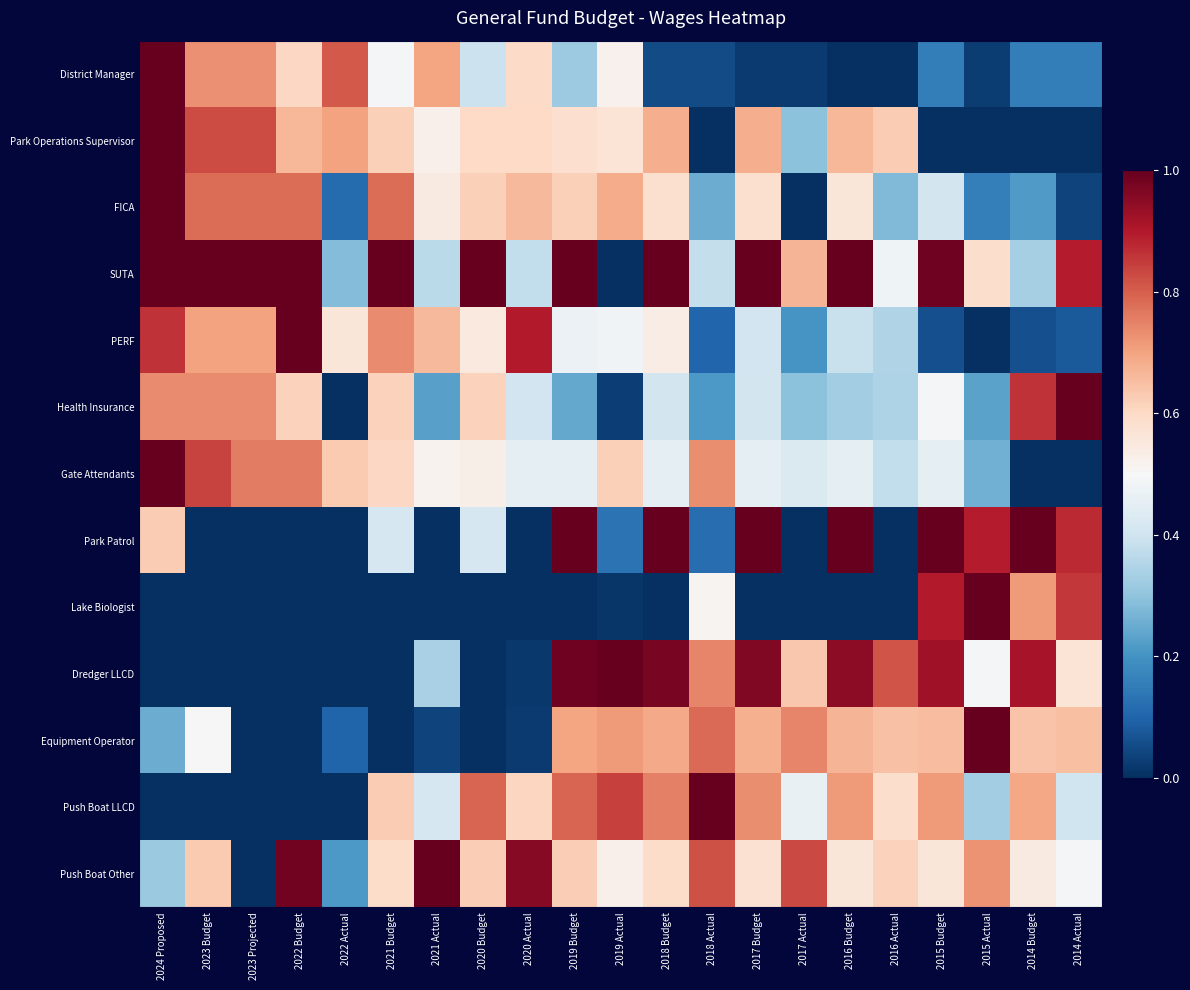

Reading left to right, transcribe all the data shown in this chart.

District Manager: 2024 Proposed=1.0	2023 Budget=0.7	2023 Projected=0.7	2022 Budget=0.6	2022 Actual=0.8	2021 Budget=0.5	2021 Actual=0.7	2020 Budget=0.4	2020 Actual=0.6	2019 Budget=0.3	2019 Actual=0.5	2018 Budget=0.1	2018 Actual=0.1	2017 Budget=0.0	2017 Actual=0.0	2016 Budget=0.0	2016 Actual=0.0	2015 Budget=0.2	2015 Actual=0.0	2014 Budget=0.2	2014 Actual=0.2
Park Operations Supervisor: 2024 Proposed=1.0	2023 Budget=0.8	2023 Projected=0.8	2022 Budget=0.7	2022 Actual=0.7	2021 Budget=0.6	2021 Actual=0.5	2020 Budget=0.6	2020 Actual=0.6	2019 Budget=0.6	2019 Actual=0.6	2018 Budget=0.7	2018 Actual=0.0	2017 Budget=0.7	2017 Actual=0.3	2016 Budget=0.7	2016 Actual=0.6	2015 Budget=0.0	2015 Actual=0.0	2014 Budget=0.0	2014 Actual=0.0
FICA: 2024 Proposed=1.0	2023 Budget=0.8	2023 Projected=0.8	2022 Budget=0.8	2022 Actual=0.1	2021 Budget=0.8	2021 Actual=0.5	2020 Budget=0.6	2020 Actual=0.7	2019 Budget=0.6	2019 Actual=0.7	2018 Budget=0.6	2018 Actual=0.3	2017 Budget=0.6	2017 Actual=0.0	2016 Budget=0.6	2016 Actual=0.3	2015 Budget=0.4	2015 Actual=0.2	2014 Budget=0.2	2014 Actual=0.0
SUTA: 2024 Proposed=1.0	2023 Budget=1.0	2023 Projected=1.0	2022 Budget=1.0	2022 Actual=0.3	2021 Budget=1.0	2021 Actual=0.4	2020 Budget=1.0	2020 Actual=0.4	2019 Budget=1.0	2019 Actual=0.0	2018 Budget=1.0	2018 Actual=0.4	2017 Budget=1.0	2017 Actual=0.7	2016 Budget=1.0	2016 Actual=0.5	2015 Budget=1.0	2015 Actual=0.6	2014 Budget=0.3	2014 Actual=0.9
PERF: 2024 Proposed=0.9	2023 Budget=0.7	2023 Projected=0.7	2022 Budget=1.0	2022 Actual=0.6	2021 Budget=0.7	2021 Actual=0.7	2020 Budget=0.5	2020 Actual=0.9	2019 Budget=0.5	2019 Actual=0.5	2018 Budget=0.5	2018 Actual=0.1	2017 Budget=0.4	2017 Actual=0.2	2016 Budget=0.4	2016 Actual=0.3	2015 Budget=0.1	2015 Actual=0.0	2014 Budget=0.1	2014 Actual=0.1
Health Insurance: 2024 Proposed=0.7	2023 Budget=0.7	2023 Projected=0.7	2022 Budget=0.6	2022 Actual=0.0	2021 Budget=0.6	2021 Actual=0.2	2020 Budget=0.6	2020 Actual=0.4	2019 Budget=0.2	2019 Actual=0.0	2018 Budget=0.4	2018 Actual=0.2	2017 Budget=0.4	2017 Actual=0.3	2016 Budget=0.3	2016 Actual=0.3	2015 Budget=0.5	2015 Actual=0.2	2014 Budget=0.9	2014 Actual=1.0
Gate Attendants: 2024 Proposed=1.0	2023 Budget=0.8	2023 Projected=0.8	2022 Budget=0.8	2022 Actual=0.6	2021 Budget=0.6	2021 Actual=0.5	2020 Budget=0.5	2020 Actual=0.5	2019 Budget=0.5	2019 Actual=0.6	2018 Budget=0.5	2018 Actual=0.7	2017 Budget=0.5	2017 Actual=0.4	2016 Budget=0.5	2016 Actual=0.4	2015 Budget=0.5	2015 Actual=0.3	2014 Budget=0.0	2014 Actual=0.0
Park Patrol: 2024 Proposed=0.6	2023 Budget=0.0	2023 Projected=0.0	2022 Budget=0.0	2022 Actual=0.0	2021 Budget=0.4	2021 Actual=0.0	2020 Budget=0.4	2020 Actual=0.0	2019 Budget=1.0	2019 Actual=0.1	2018 Budget=1.0	2018 Actual=0.1	2017 Budget=1.0	2017 Actual=0.0	2016 Budget=1.0	2016 Actual=0.0	2015 Budget=1.0	2015 Actual=0.9	2014 Budget=1.0	2014 Actual=0.9
Lake Biologist: 2024 Proposed=0.0	2023 Budget=0.0	2023 Projected=0.0	2022 Budget=0.0	2022 Actual=0.0	2021 Budget=0.0	2021 Actual=0.0	2020 Budget=0.0	2020 Actual=0.0	2019 Budget=0.0	2019 Actual=0.0	2018 Budget=0.0	2018 Actual=0.5	2017 Budget=0.0	2017 Actual=0.0	2016 Budget=0.0	2016 Actual=0.0	2015 Budget=0.9	2015 Actual=1.0	2014 Budget=0.7	2014 Actual=0.9
Dredger LLCD: 2024 Proposed=0.0	2023 Budget=0.0	2023 Projected=0.0	2022 Budget=0.0	2022 Actual=0.0	2021 Budget=0.0	2021 Actual=0.3	2020 Budget=0.0	2020 Actual=0.0	2019 Budget=1.0	2019 Actual=1.0	2018 Budget=1.0	2018 Actual=0.7	2017 Budget=1.0	2017 Actual=0.6	2016 Budget=0.9	2016 Actual=0.8	2015 Budget=0.9	2015 Actual=0.5	2014 Budget=0.9	2014 Actual=0.6
Equipment Operator: 2024 Proposed=0.3	2023 Budget=0.5	2023 Projected=0.0	2022 Budget=0.0	2022 Actual=0.1	2021 Budget=0.0	2021 Actual=0.0	2020 Budget=0.0	2020 Actual=0.0	2019 Budget=0.7	2019 Actual=0.7	2018 Budget=0.7	2018 Actual=0.8	2017 Budget=0.7	2017 Actual=0.7	2016 Budget=0.7	2016 Actual=0.6	2015 Budget=0.7	2015 Actual=1.0	2014 Budget=0.6	2014 Actual=0.6
Push Boat LLCD: 2024 Proposed=0.0	2023 Budget=0.0	2023 Projected=0.0	2022 Budget=0.0	2022 Actual=0.0	2021 Budget=0.6	2021 Actual=0.4	2020 Budget=0.8	2020 Actual=0.6	2019 Budget=0.8	2019 Actual=0.8	2018 Budget=0.8	2018 Actual=1.0	2017 Budget=0.7	2017 Actual=0.5	2016 Budget=0.7	2016 Actual=0.6	2015 Budget=0.7	2015 Actual=0.3	2014 Budget=0.7	2014 Actual=0.4
Push Boat Other: 2024 Proposed=0.3	2023 Budget=0.6	2023 Projected=0.0	2022 Budget=1.0	2022 Actual=0.2	2021 Budget=0.6	2021 Actual=1.0	2020 Budget=0.6	2020 Actual=1.0	2019 Budget=0.6	2019 Actual=0.5	2018 Budget=0.6	2018 Actual=0.8	2017 Budget=0.6	2017 Actual=0.8	2016 Budget=0.6	2016 Actual=0.6	2015 Budget=0.6	2015 Actual=0.7	2014 Budget=0.5	2014 Actual=0.5